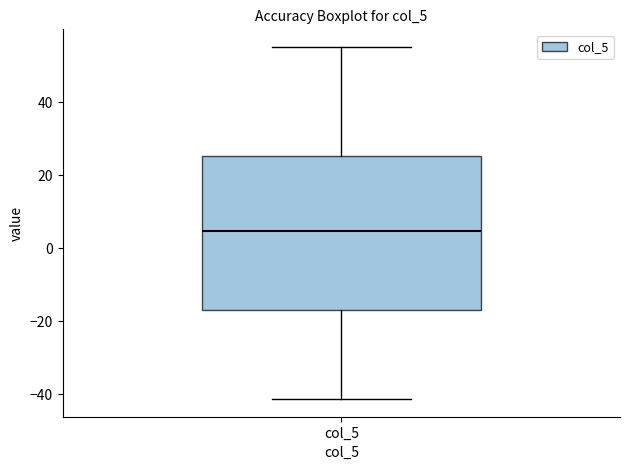

Where does the lower whisker of the box for col_5 end on the y-axis? The values are not printed on the chart, so give them approximately, as read against the axis.

-42